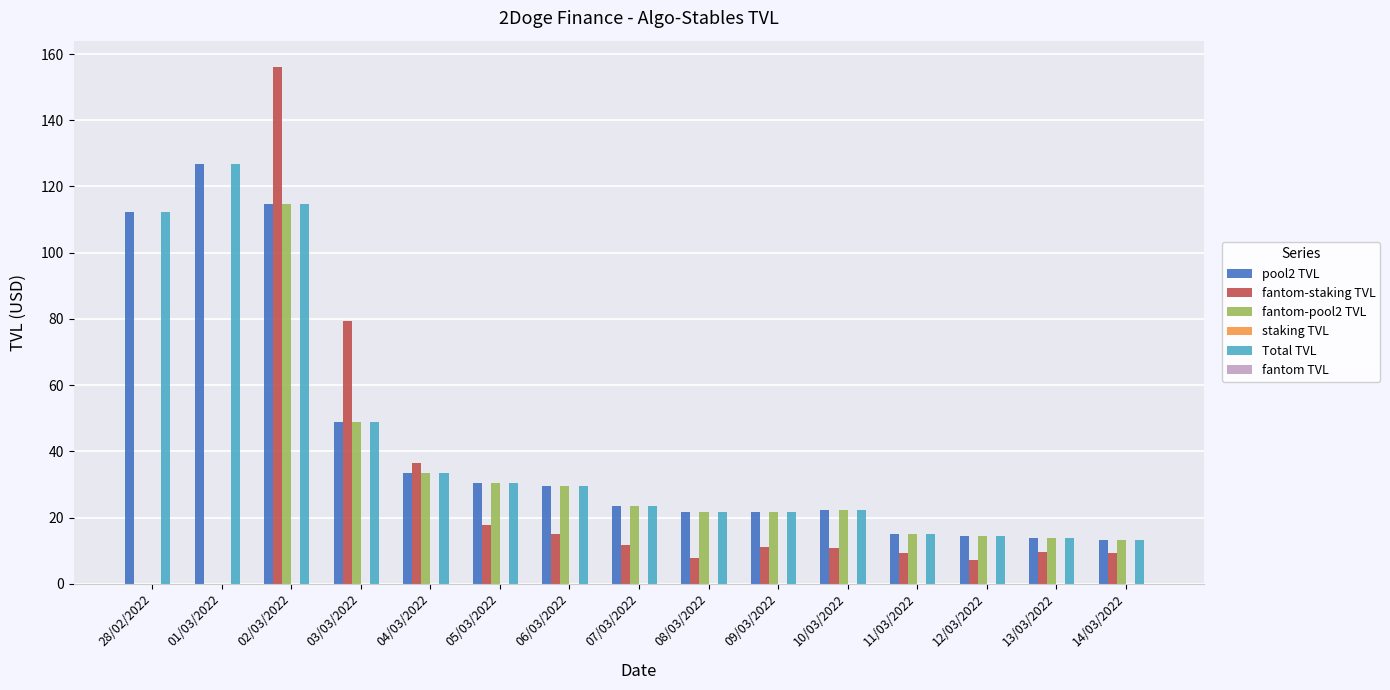

The fantom-staking TVL series shows 9.3 at 14/03/2022. True or false?

True